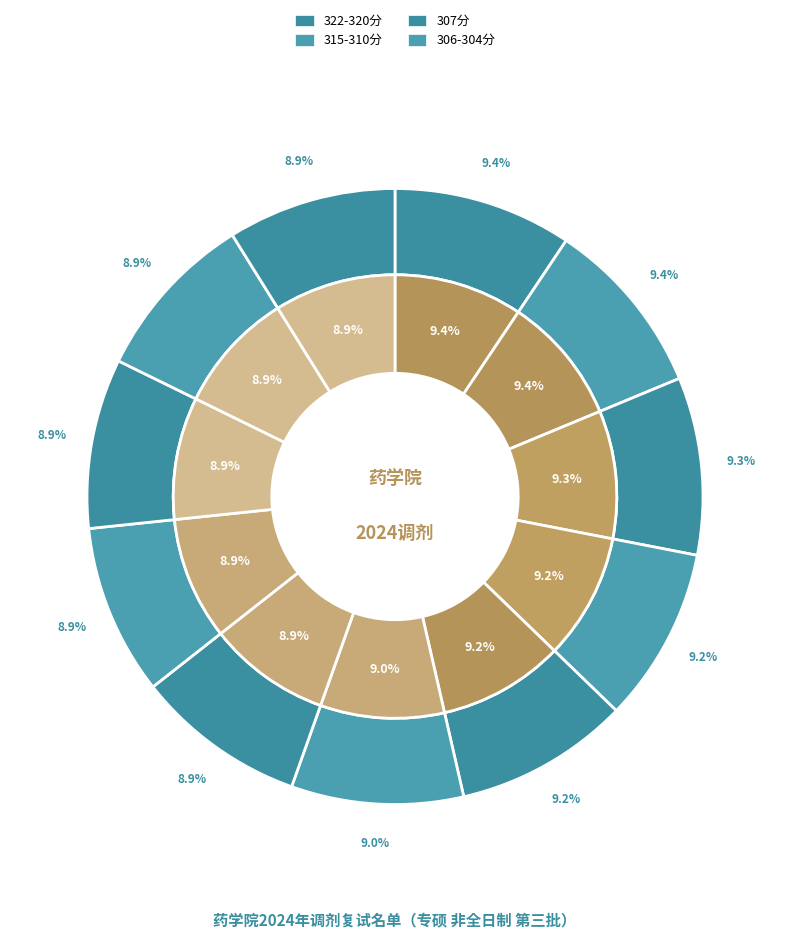

To the nearest percent, what portion does 袁杰 represent?

9%